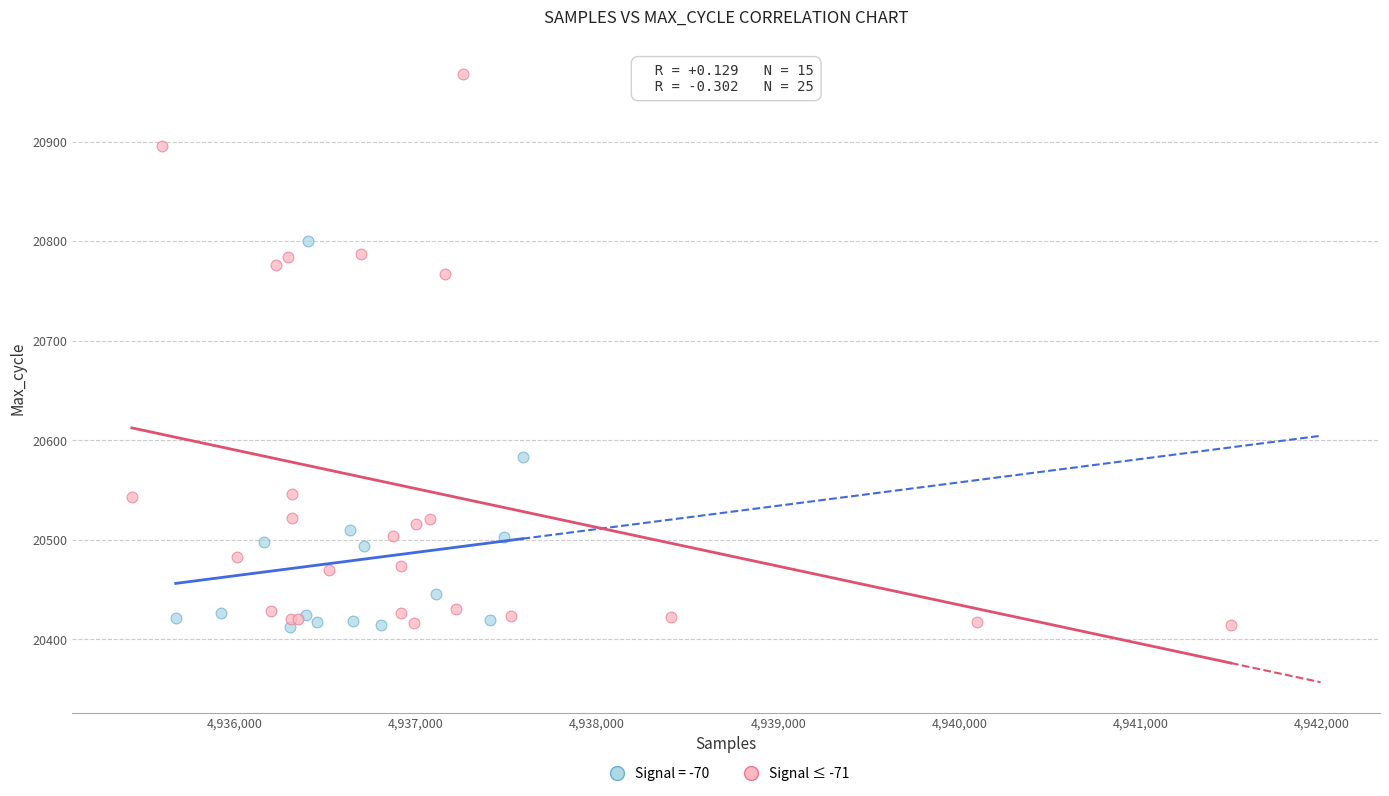

Which series has the largest Y range (max minus min)?

Signal ≤ -71